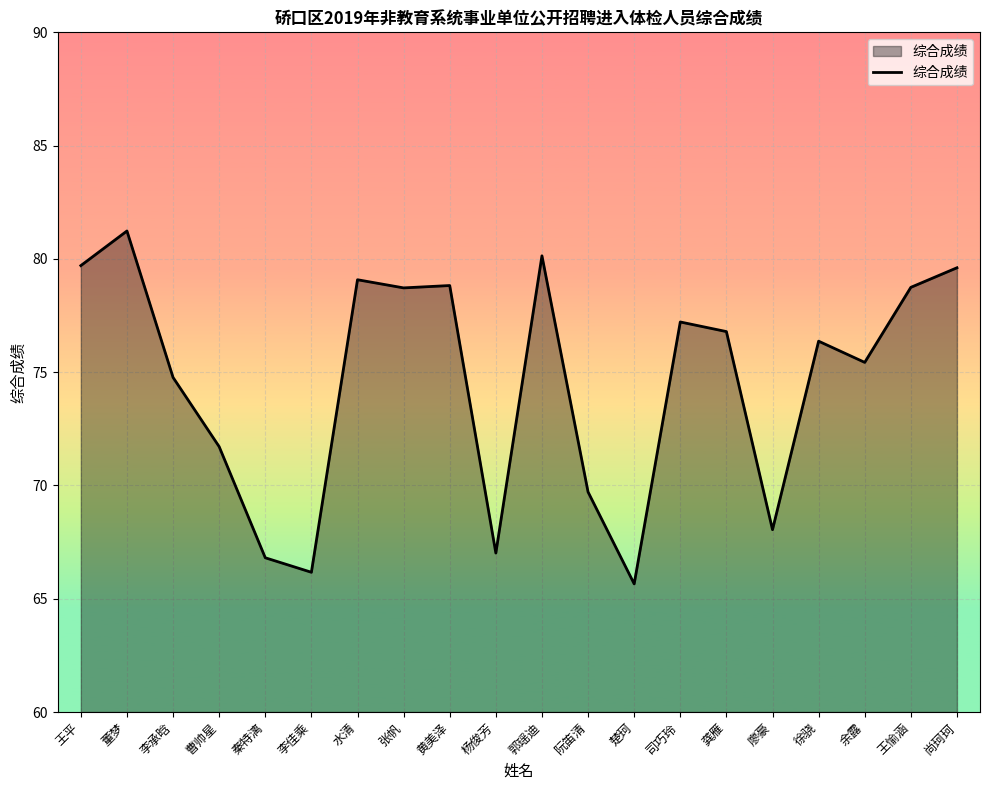

The chart shows a value of 78.7 at 张帆. True or false?

True